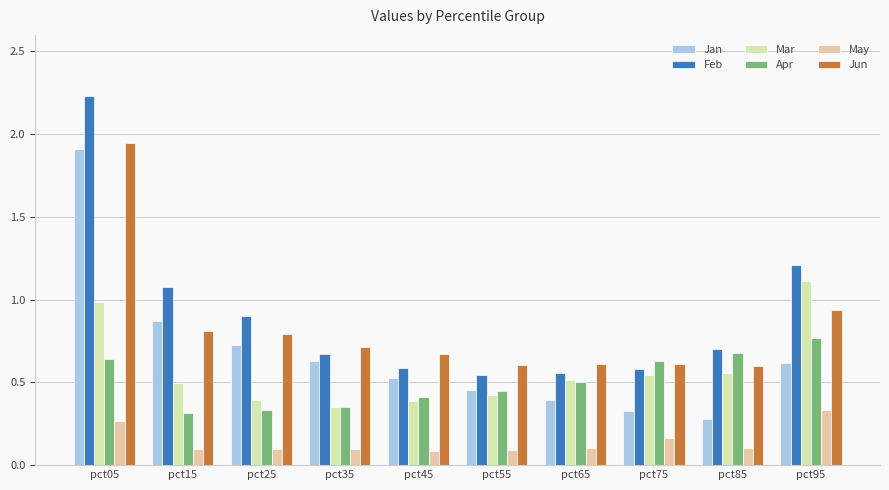

Does the chart contain stacked bars?

No